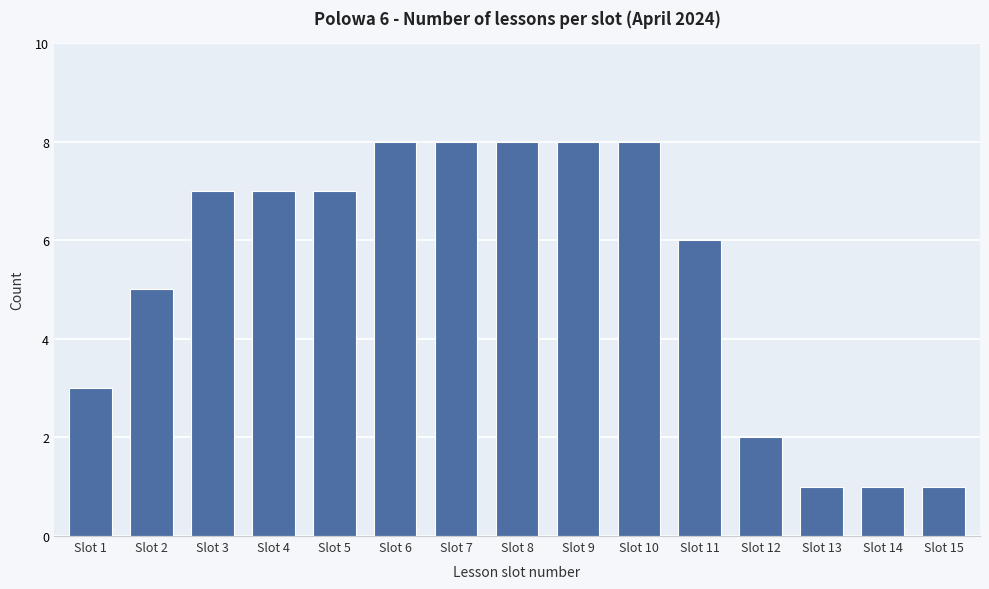

What is the value of the 13th bar from the left?

1